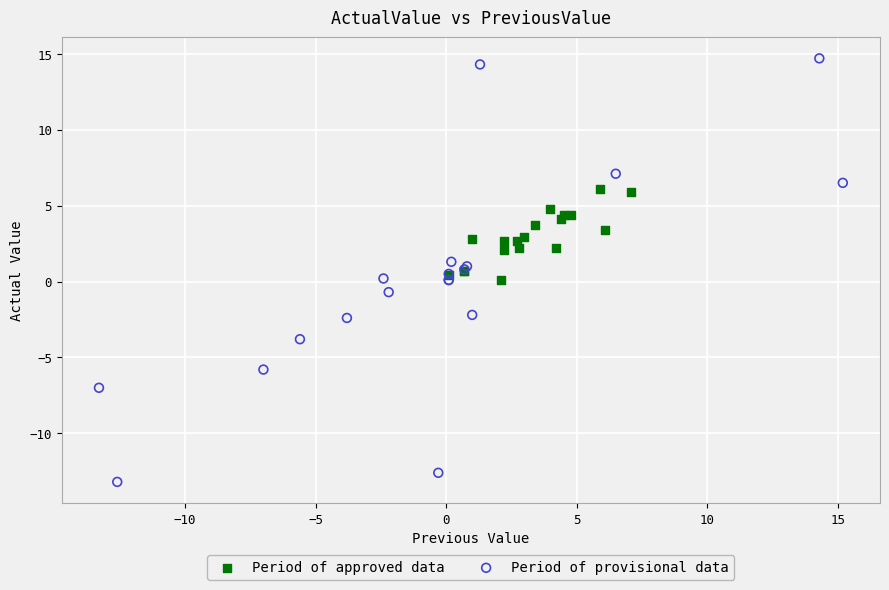

Which series contains the lowest Y value?

Period of provisional data